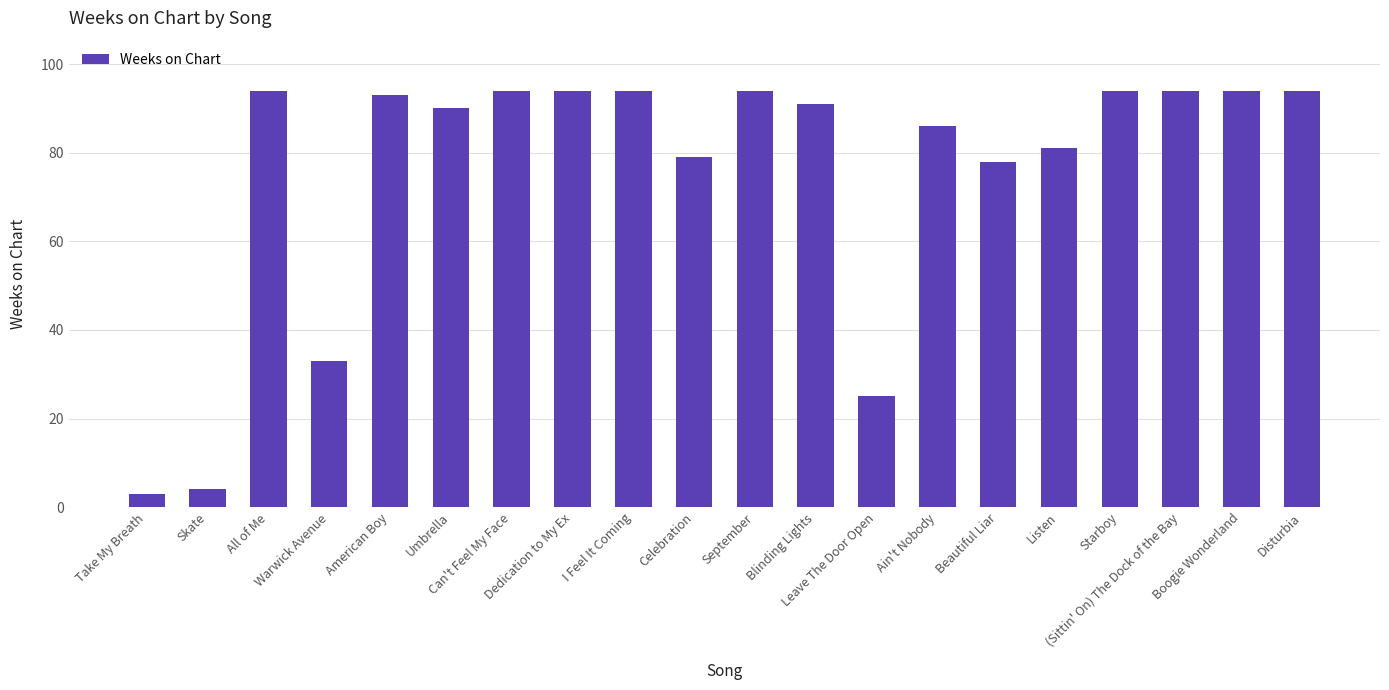

At which label does the data first exceed 93?

All of Me